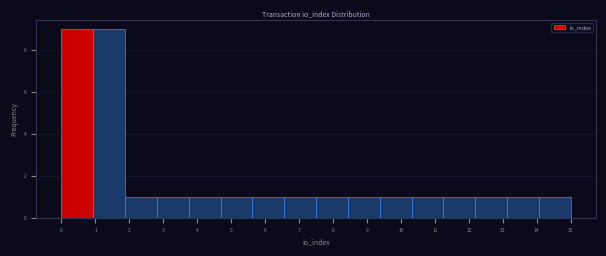

Reading left to right, list every bar in this chart as the range it spans on the x-axis followed by its height. Neither the bar edges nor the heights are printed on the chart, so give them approximately, as read against the axes.

0.0 to 0.9: 9
0.9 to 1.9: 9
1.9 to 2.8: 1
2.8 to 3.8: 1
3.8 to 4.7: 1
4.7 to 5.6: 1
5.6 to 6.6: 1
6.6 to 7.5: 1
7.5 to 8.4: 1
8.4 to 9.4: 1
9.4 to 10.3: 1
10.3 to 11.3: 1
11.3 to 12.2: 1
12.2 to 13.1: 1
13.1 to 14.1: 1
14.1 to 15.0: 1